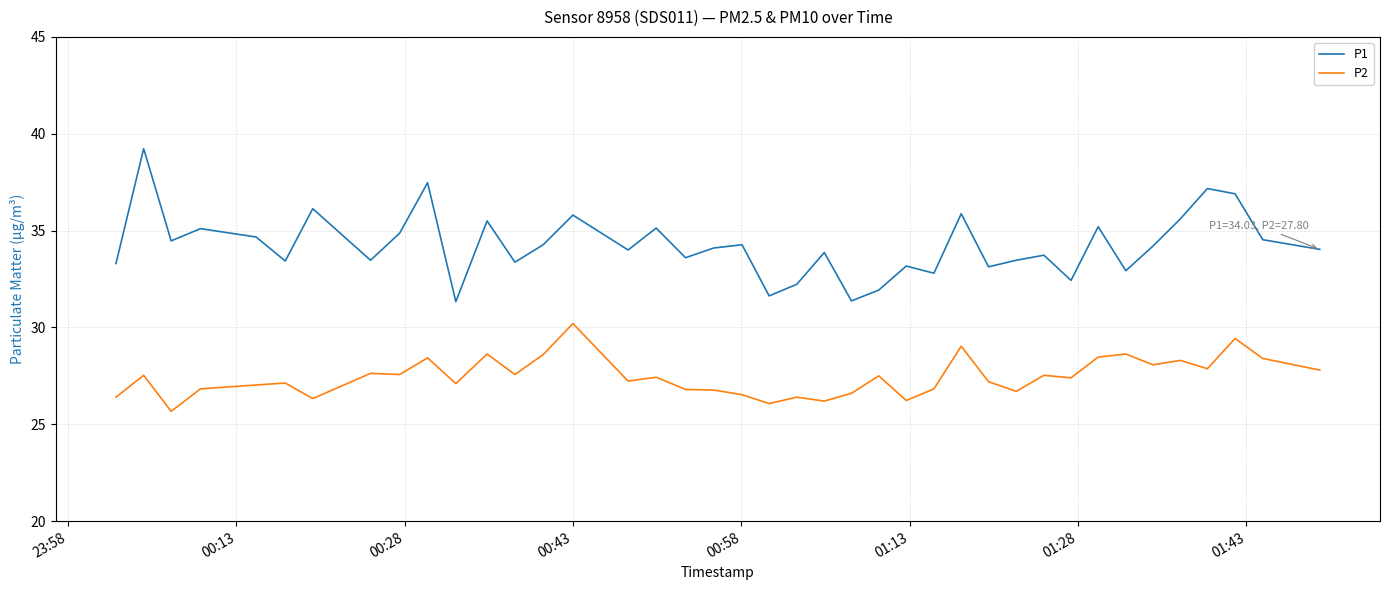

Which series has the widest spread of values?

P1